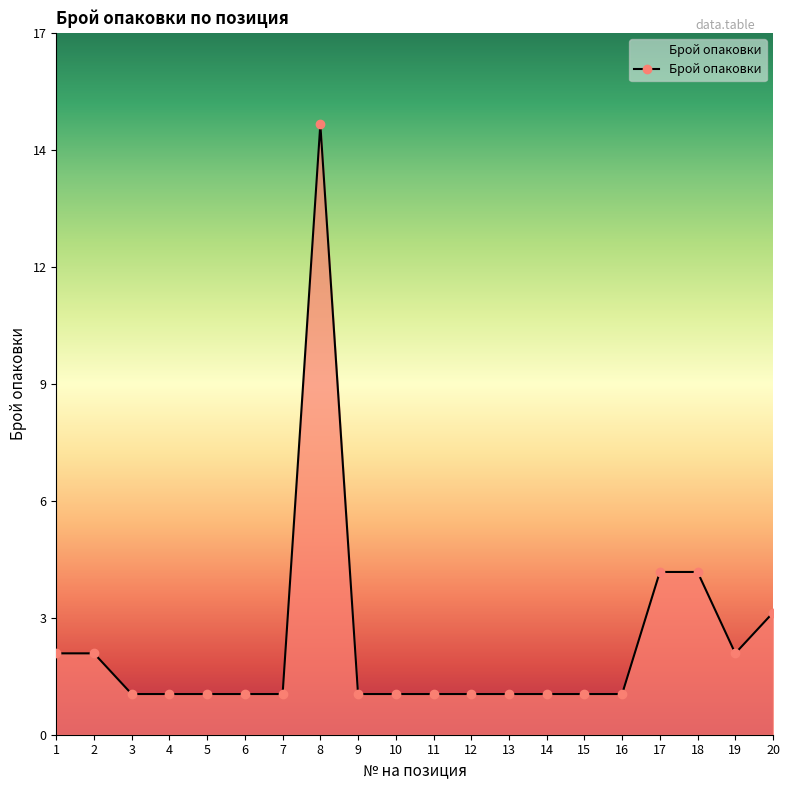

What is the value of the 2nd point from the left?

2